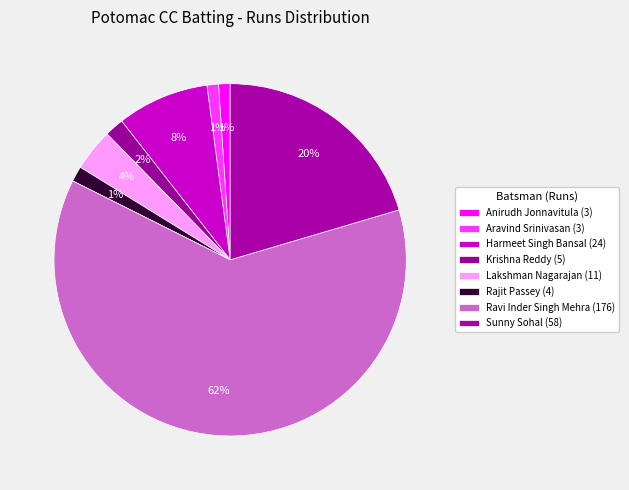

How many segments does this pie chart have?

8